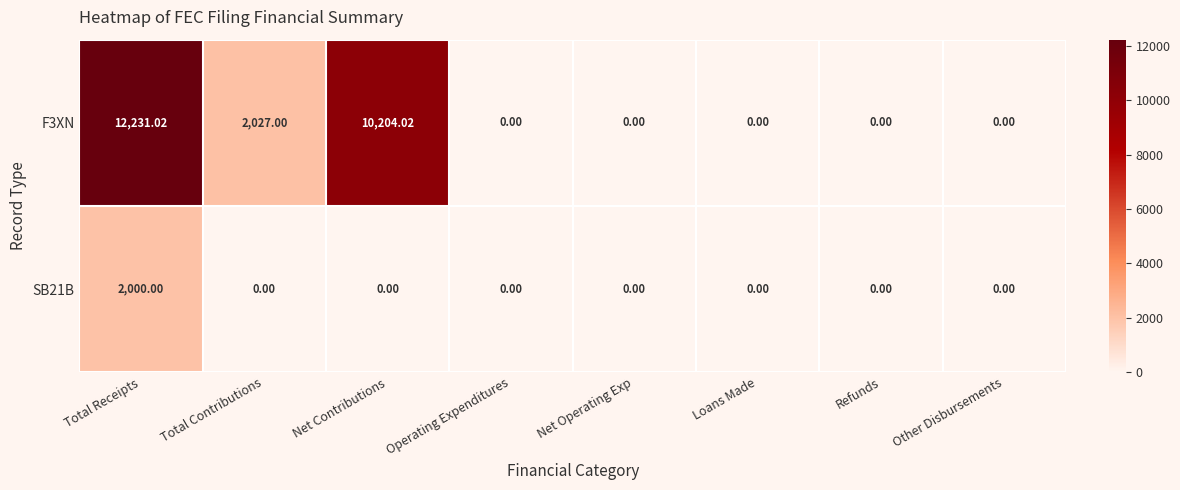

At which category is the sum across all series the highest?

Total Receipts